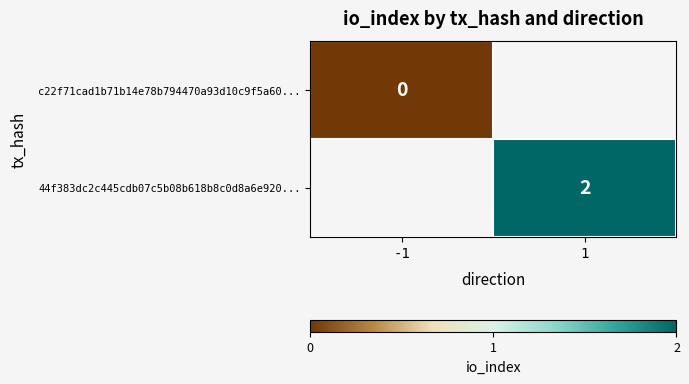

Is the value of 44f383dc2c445cdb07c5b08b618b8c0d8a6e920... at 1 greater than the value of c22f71cad1b71b14e78b794470a93d10c9f5a60... at -1?

Yes